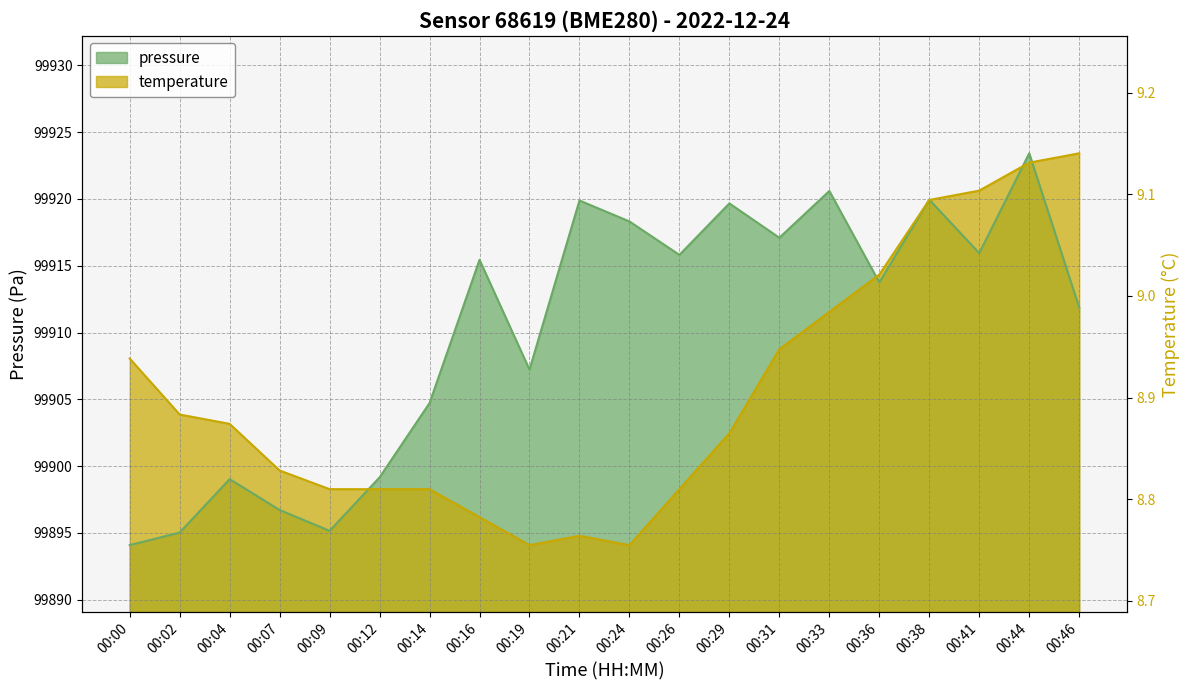

What are all the series names shown in the legend?

pressure, temperature